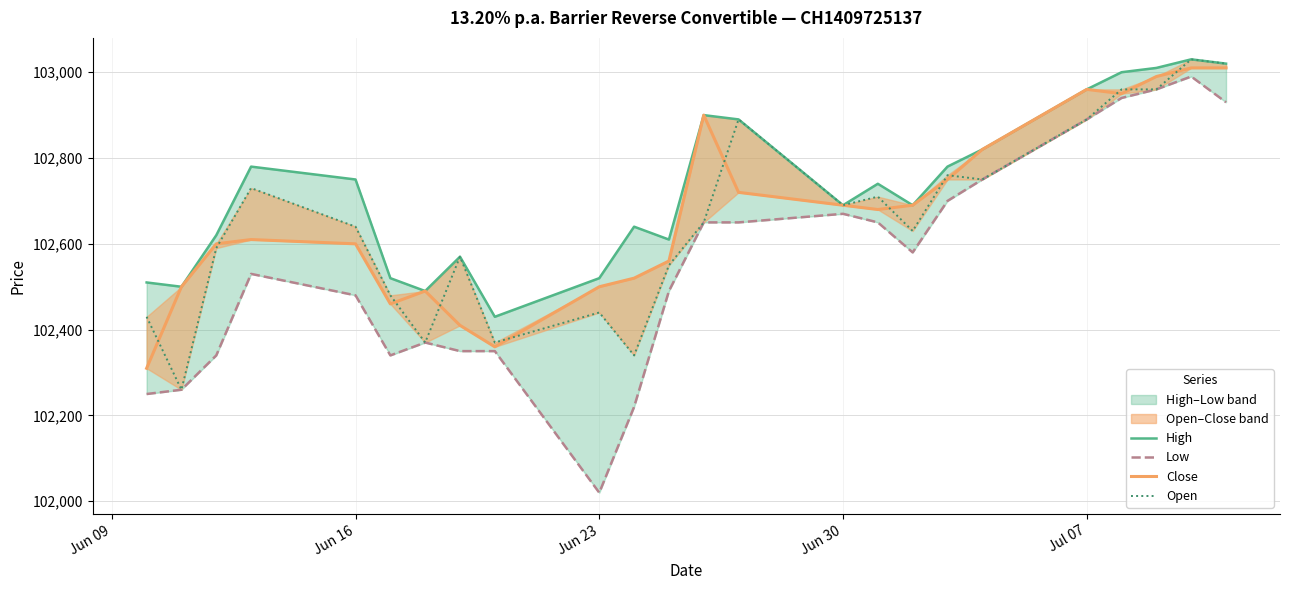

The Close series shows 38283 at Jun 23. True or false?

False